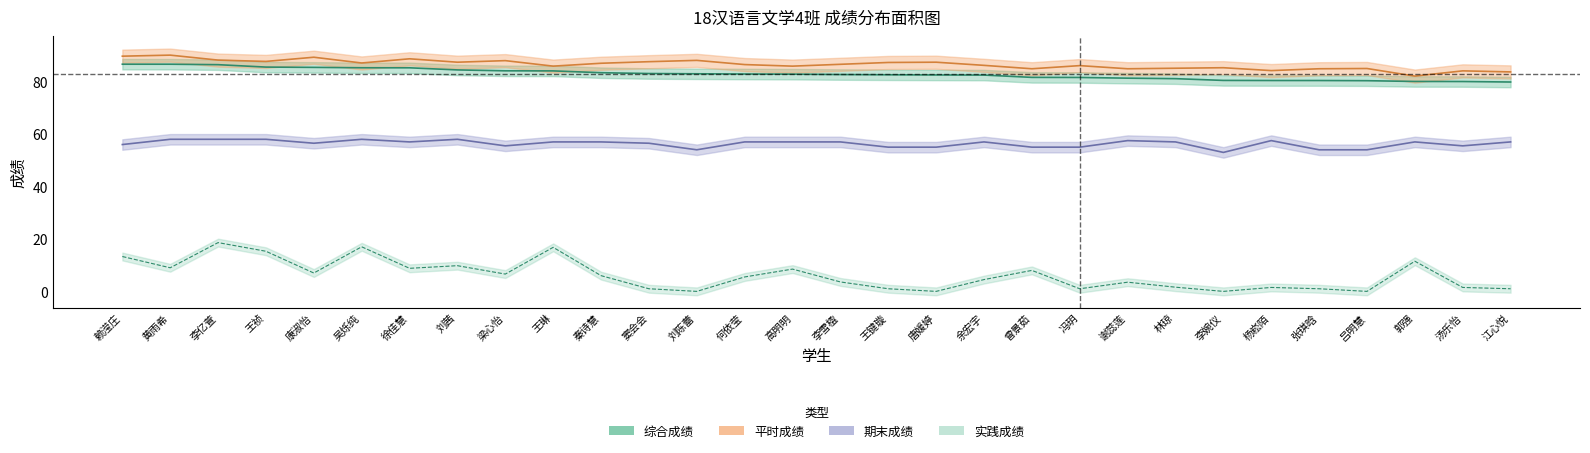

What is the total value across all series at 梁心怡?

234.2